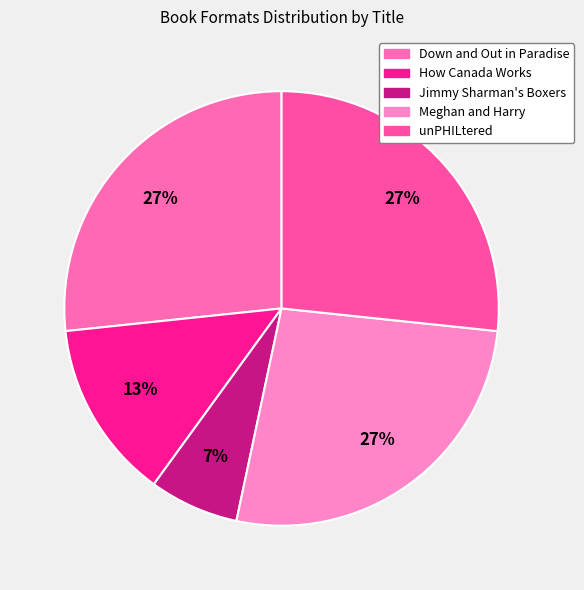

Is it true that How Canada Works is 13% of the pie?

True